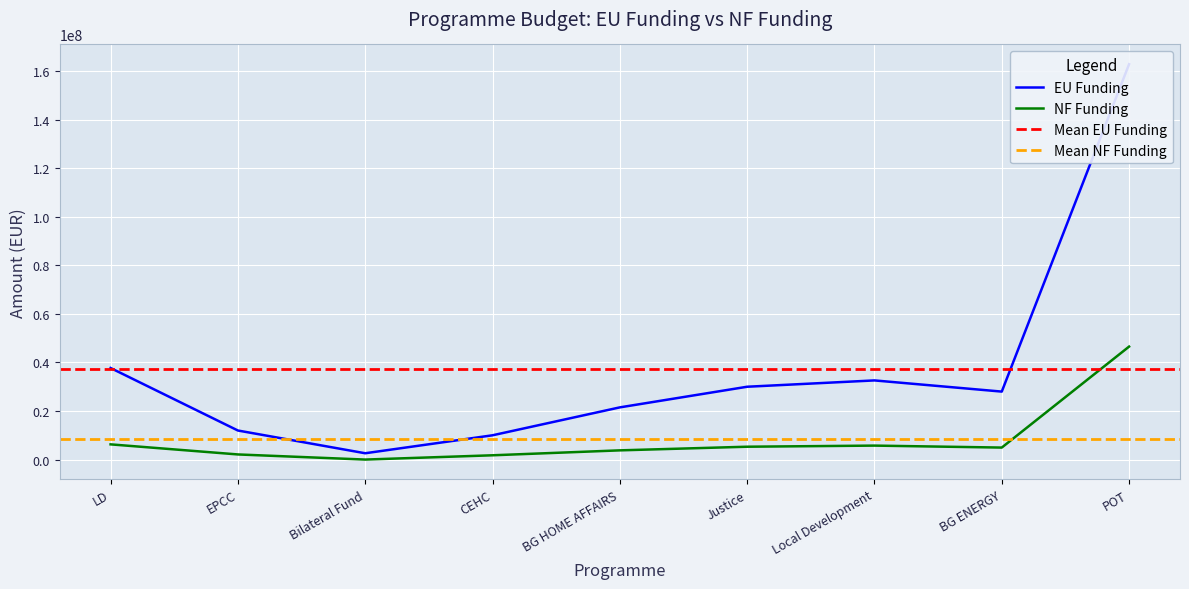

How many lines are shown in the chart?

2